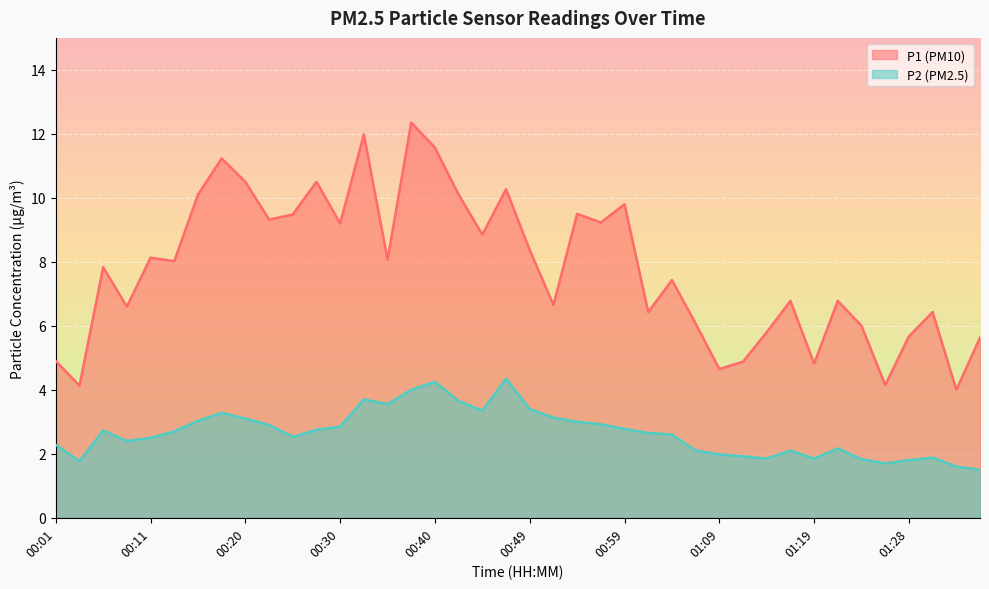

Reading right to left, extract all data points from this chart.

P1: 5.6	4.0	6.4	5.7	4.2	6.0	6.8	4.8	6.8	5.8	4.9	4.7	6.1	7.4	6.4	9.8	9.2	9.5	6.7	8.4	10.3	8.8	10.1	11.6	12.3	8.1	12.0	9.2	10.5	9.5	9.3	10.5	11.2	10.1	8.0	8.1	6.6	7.8	4.1	4.9
P2: 1.5	1.6	1.9	1.8	1.7	1.8	2.2	1.9	2.1	1.9	1.9	2.0	2.1	2.6	2.6	2.8	2.9	3.0	3.1	3.4	4.3	3.4	3.6	4.2	4.0	3.5	3.7	2.9	2.8	2.5	2.9	3.1	3.3	3.0	2.7	2.5	2.4	2.7	1.8	2.3